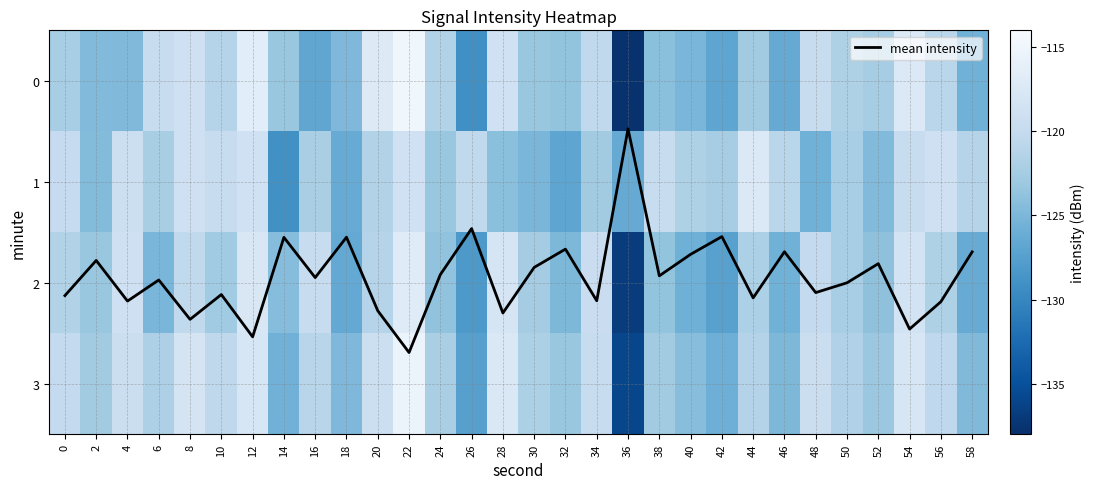

What is the average value of the mean intensity series?

1.9